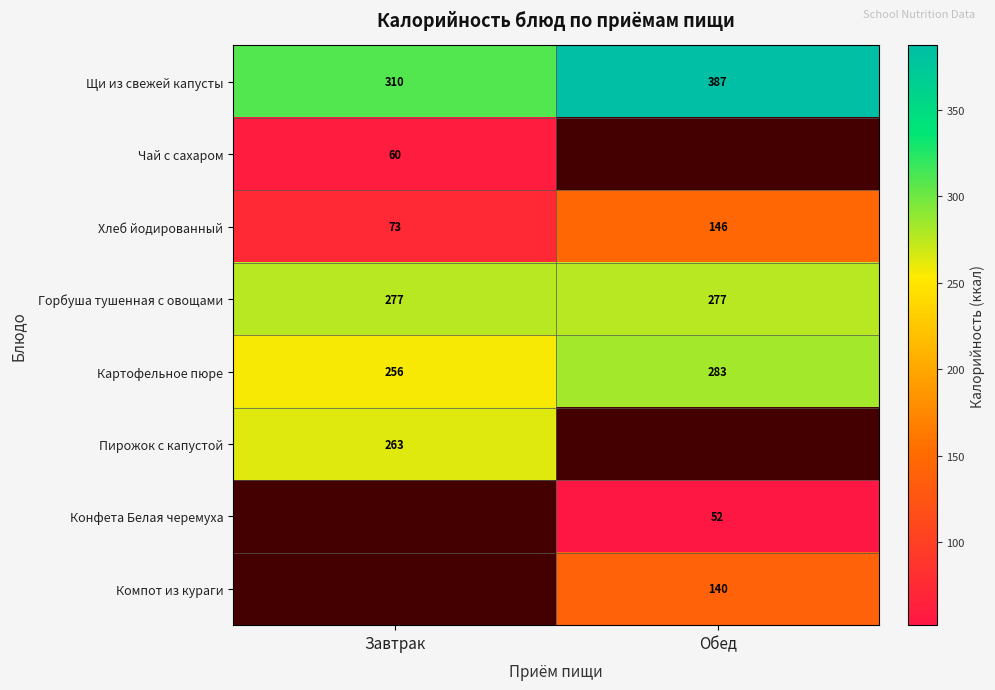

What is the sum of all Картофельное пюре values?

539.0